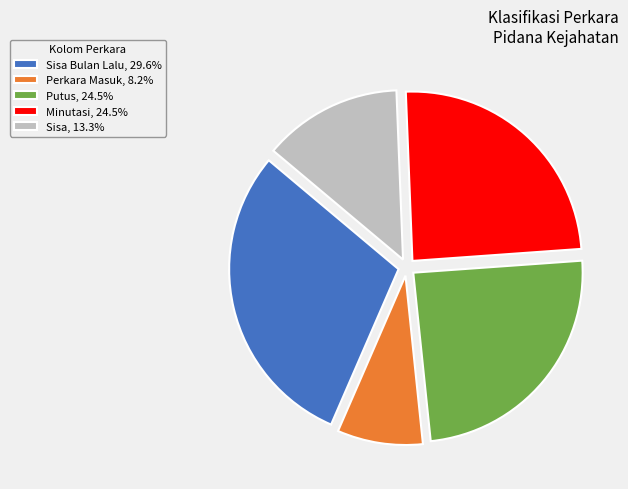

How many segments does this pie chart have?

5